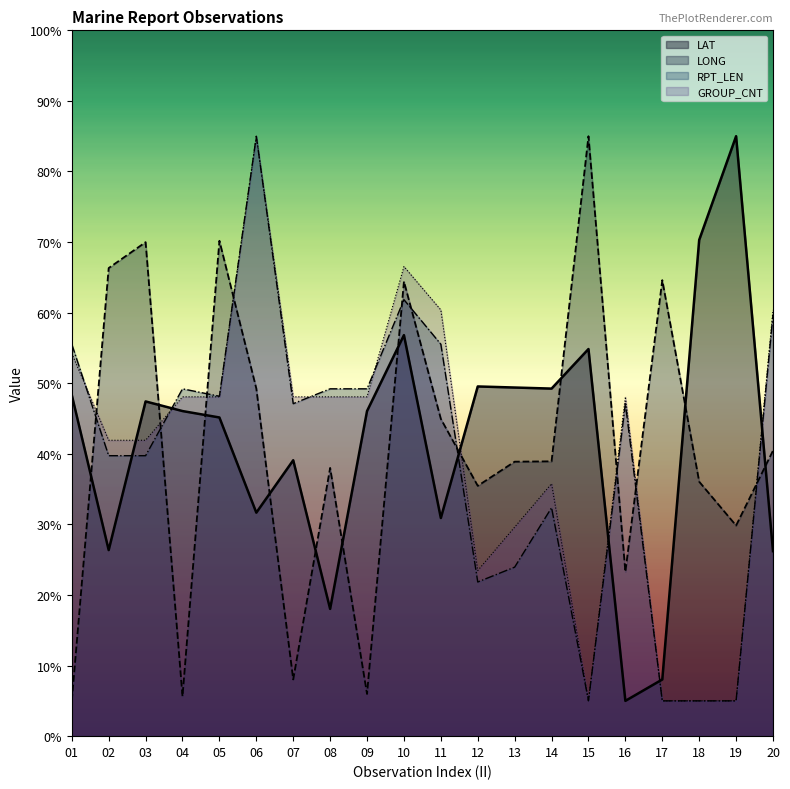

Reading right to left, extract all data points from this chart.

LAT: 26.2	85.0	70.3	8.0	5.0	54.8	49.2	49.4	49.5	30.9	56.8	46.1	18.0	39.1	31.7	45.2	46.1	47.4	26.4	48.3
LONG: 40.5	29.8	36.1	64.6	23.3	85.0	38.9	38.9	35.5	45.0	64.4	6.0	38.0	8.0	49.3	70.2	5.6	70.0	66.3	5.0
RPT_LEN: 59.7	5.0	5.0	5.0	47.1	5.0	32.4	23.9	21.8	55.5	61.8	49.2	49.2	47.1	85.0	48.2	49.2	39.7	39.7	55.5
GROUP_CNT: 60.4	5.0	5.0	5.0	48.1	5.0	35.8	29.6	23.5	60.4	66.5	48.1	48.1	48.1	85.0	48.1	48.1	41.9	41.9	54.2